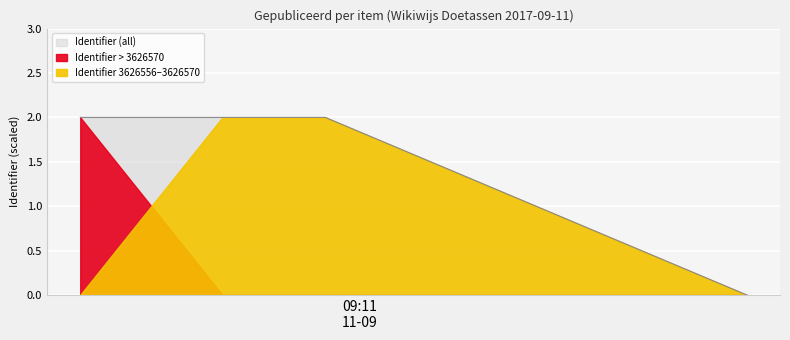

Where is the data nearest to the value 1?

2017-09-11 09:10:53